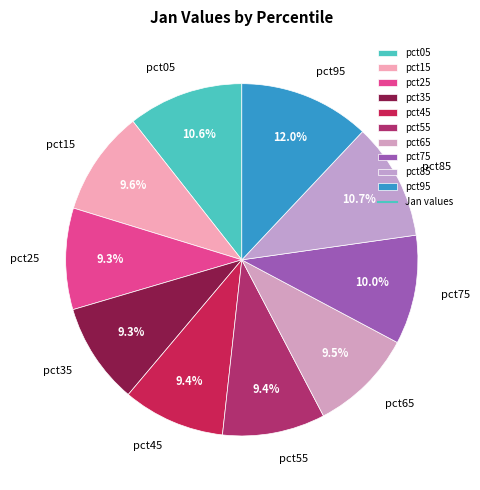

Which category has the biggest portion of the pie?

pct95